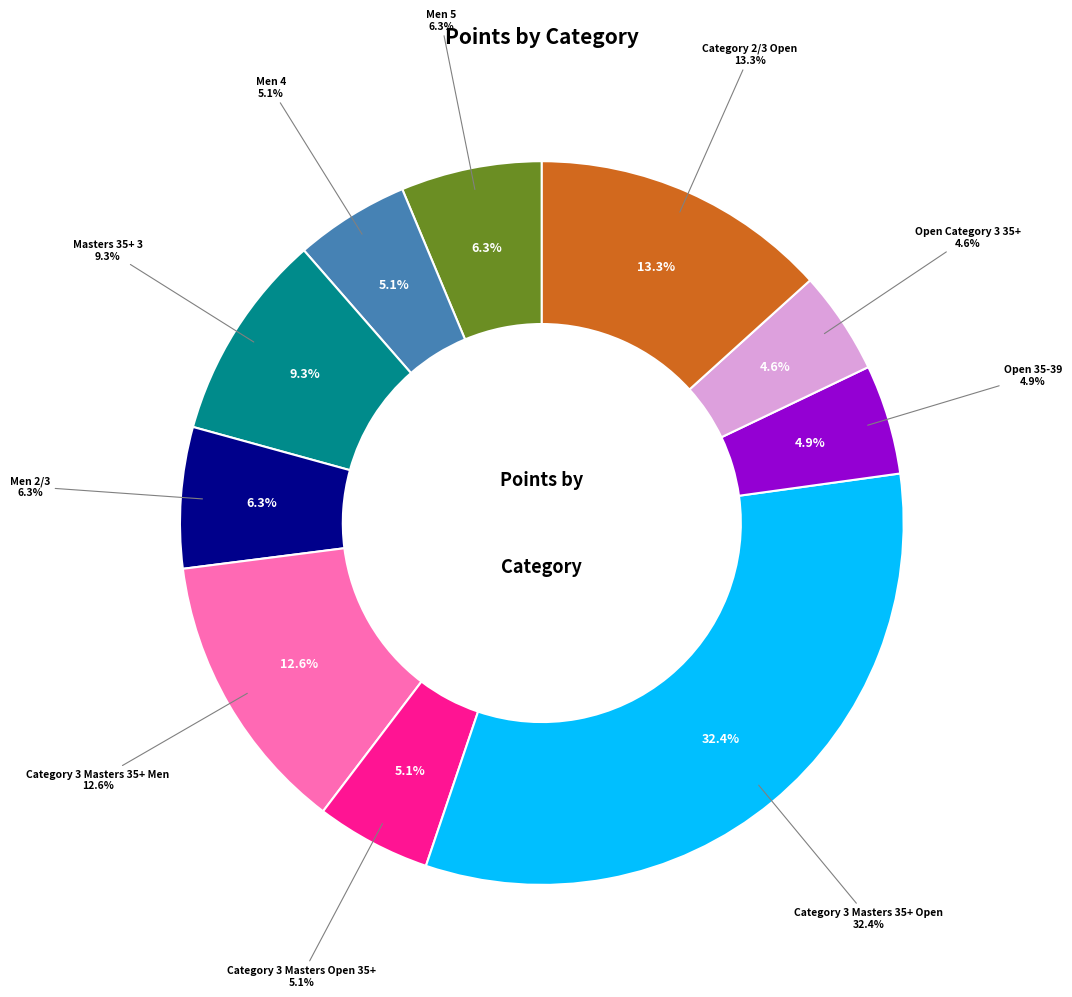

Rank the categories by value from highest to lowest.

Category 3 Masters 35+ Open, Category 2/3 Open, Category 3 Masters 35+ Men, Masters 35+ 3, Men 5, Men 2/3, Category 3 Masters Open 35+, Men 4, Open 35-39, Open Category 3 35+